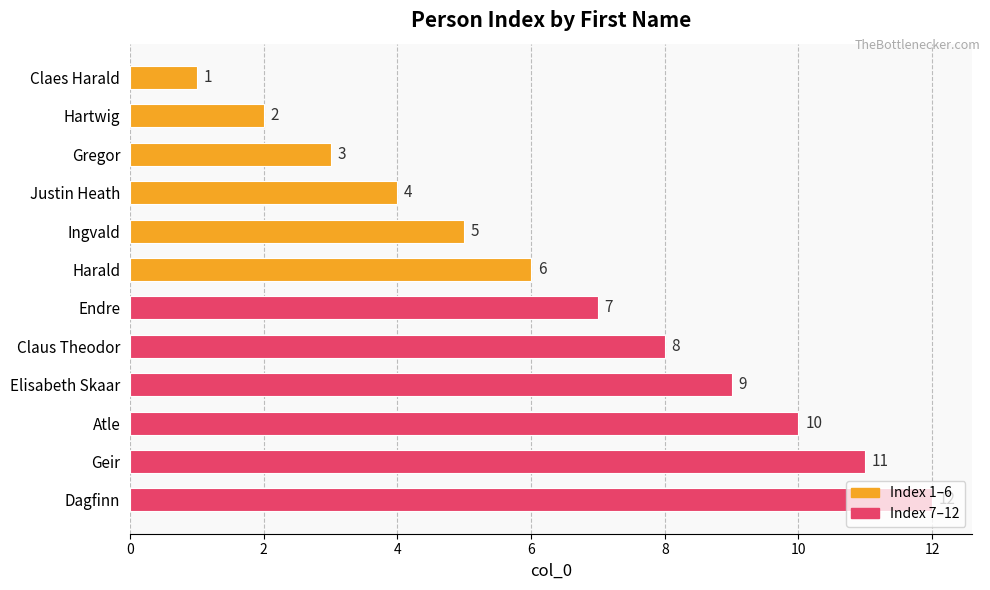

The value at Claus Theodor is 3. True or false?

False